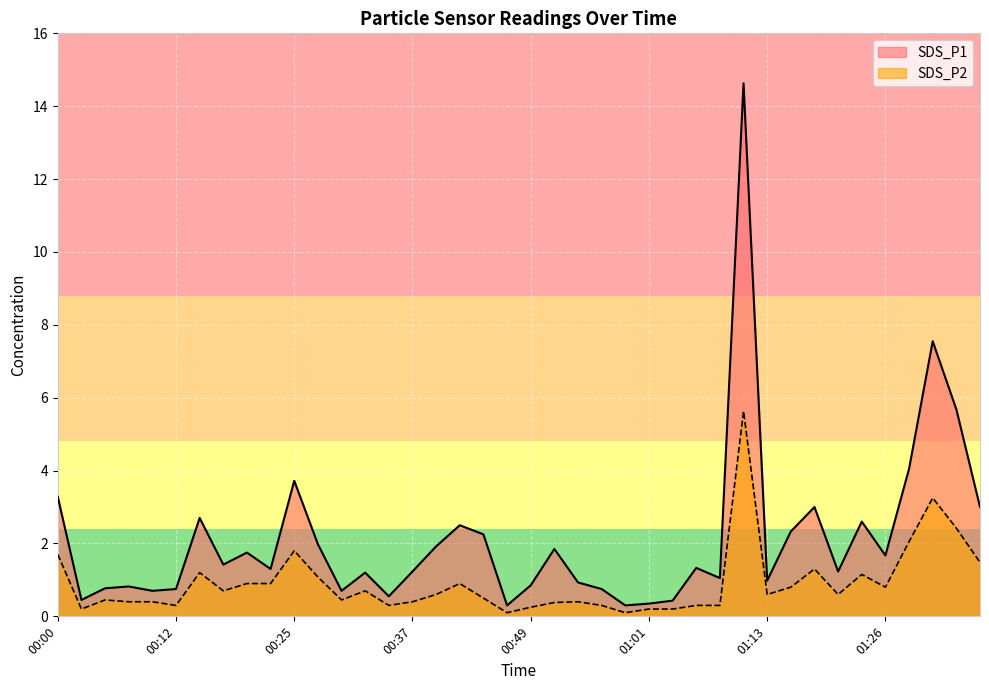

Which category has the lowest value across all series?

00:47